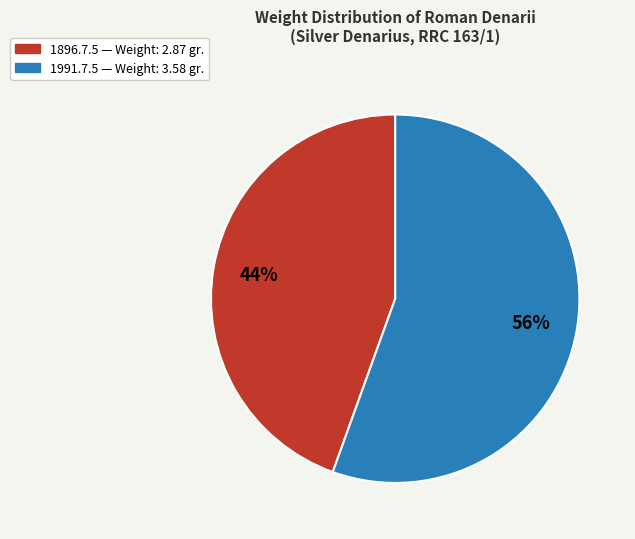

To the nearest percent, what portion does 1991.7.5 represent?

56%